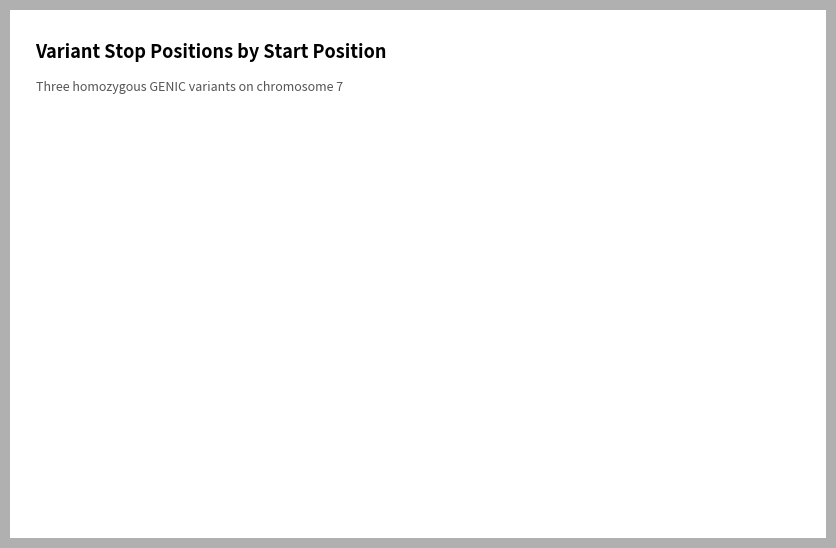

How many segments does this pie chart have?

3